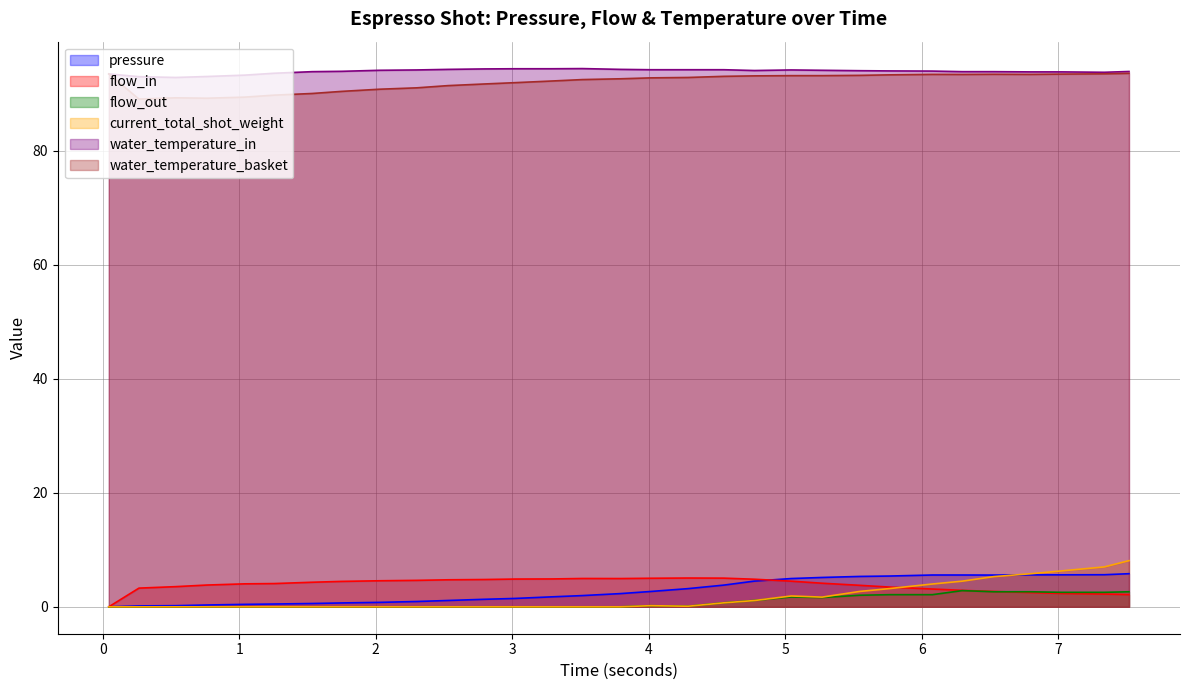

What is the greatest value displayed?

94.4